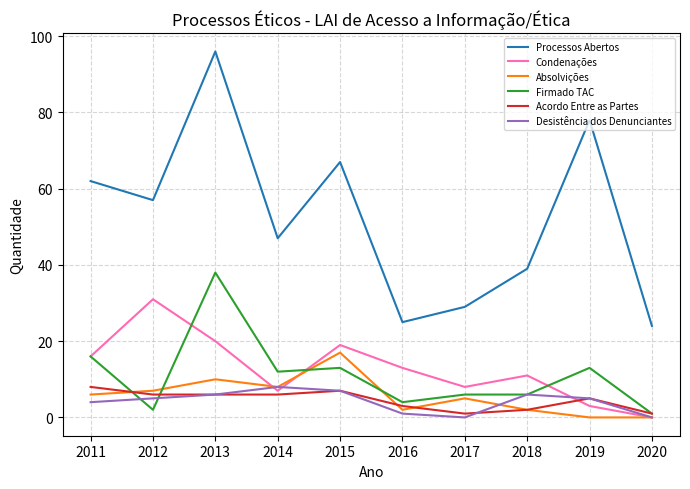

At which label does Acordo Entre as Partes first exceed 6?

2011